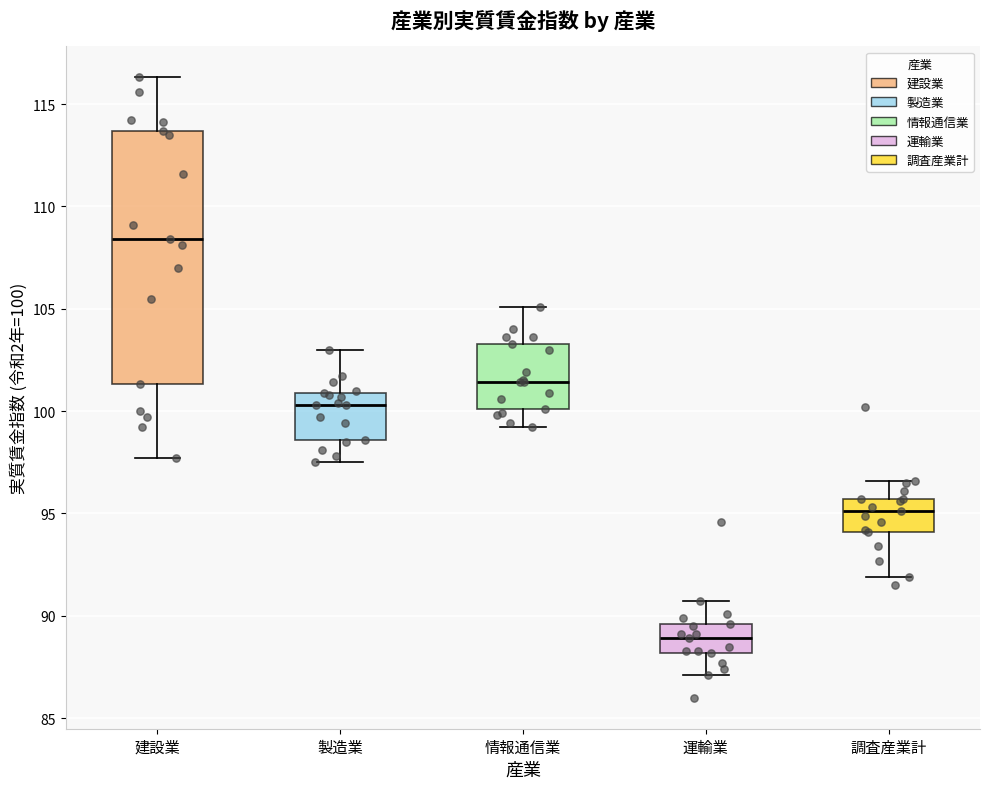

Reading left to right, read every box against the y-axis: the position of its median line, the range the box covers, and the ends of its whiskers. The values are not printed on the chart, so give them approximately, as read against the axis.

建設業: median 108.5, box 101.5 to 113.5, whiskers 97.5 to 116.5
製造業: median 100.5, box 98.5 to 101.0, whiskers 97.5 to 103.0
情報通信業: median 101.5, box 100.0 to 103.5, whiskers 99.0 to 105.0
運輸業: median 89.0, box 88.0 to 89.5, whiskers 87.0 to 90.5
調査産業計: median 95.0, box 94.0 to 95.5, whiskers 92.0 to 96.5